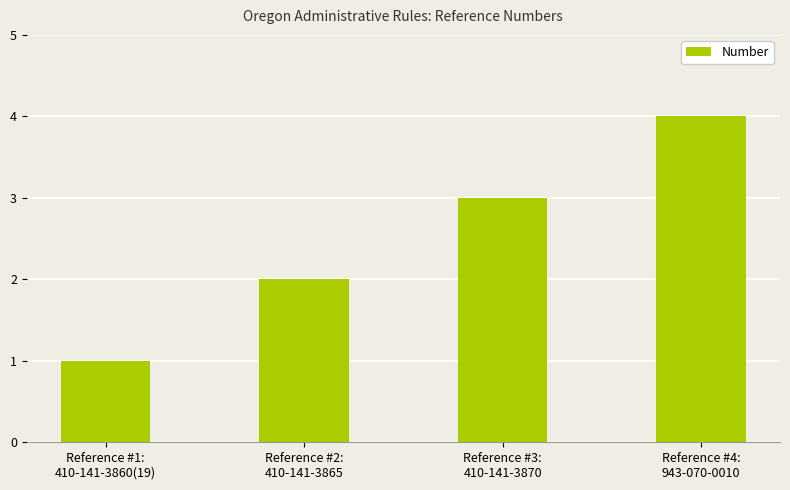

At which label is the value closest to 2?

Reference #2:
410-141-3865